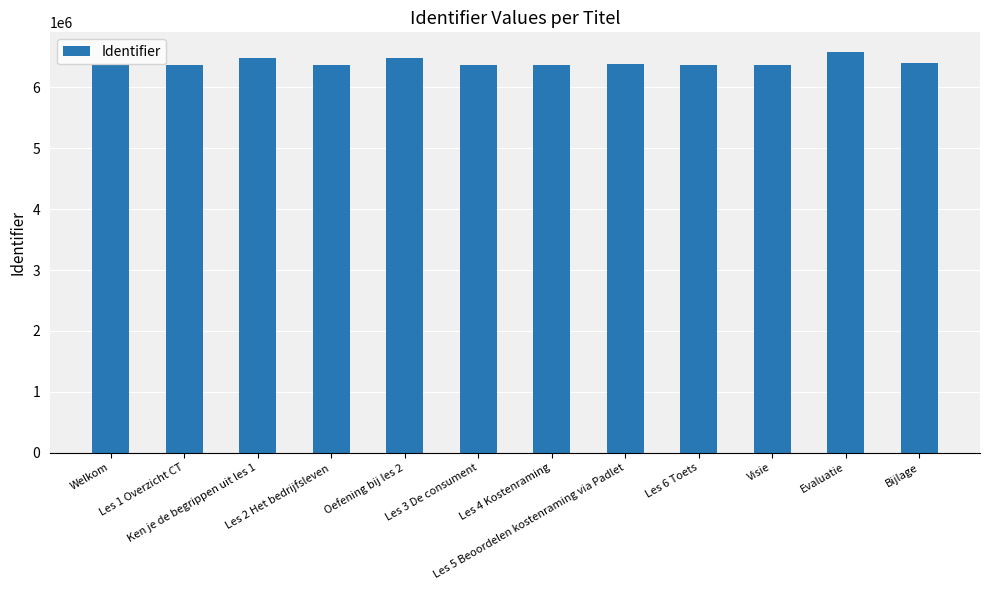

What position from the left is Visie?

10